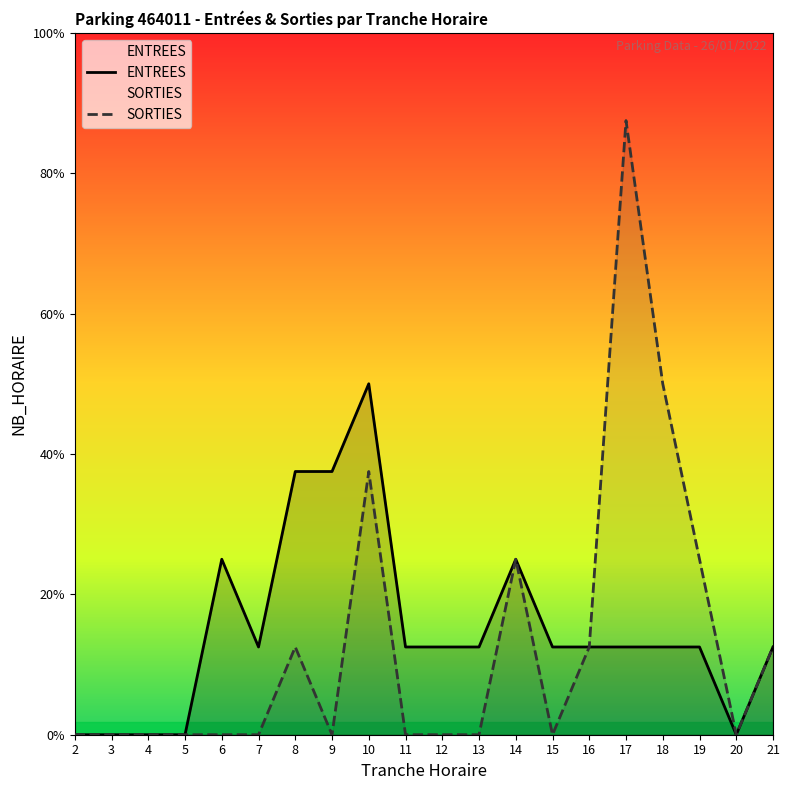

Which series has the widest spread of values?

SORTIES